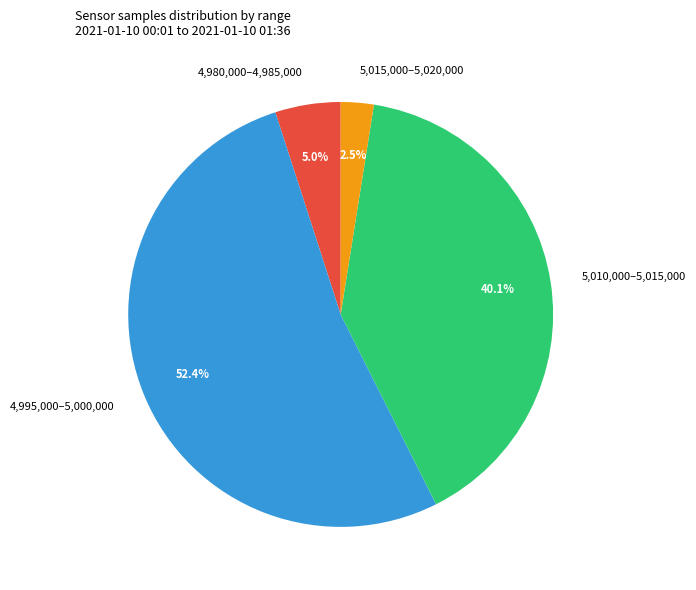

Is there any slice that represents more than half of the pie?

Yes